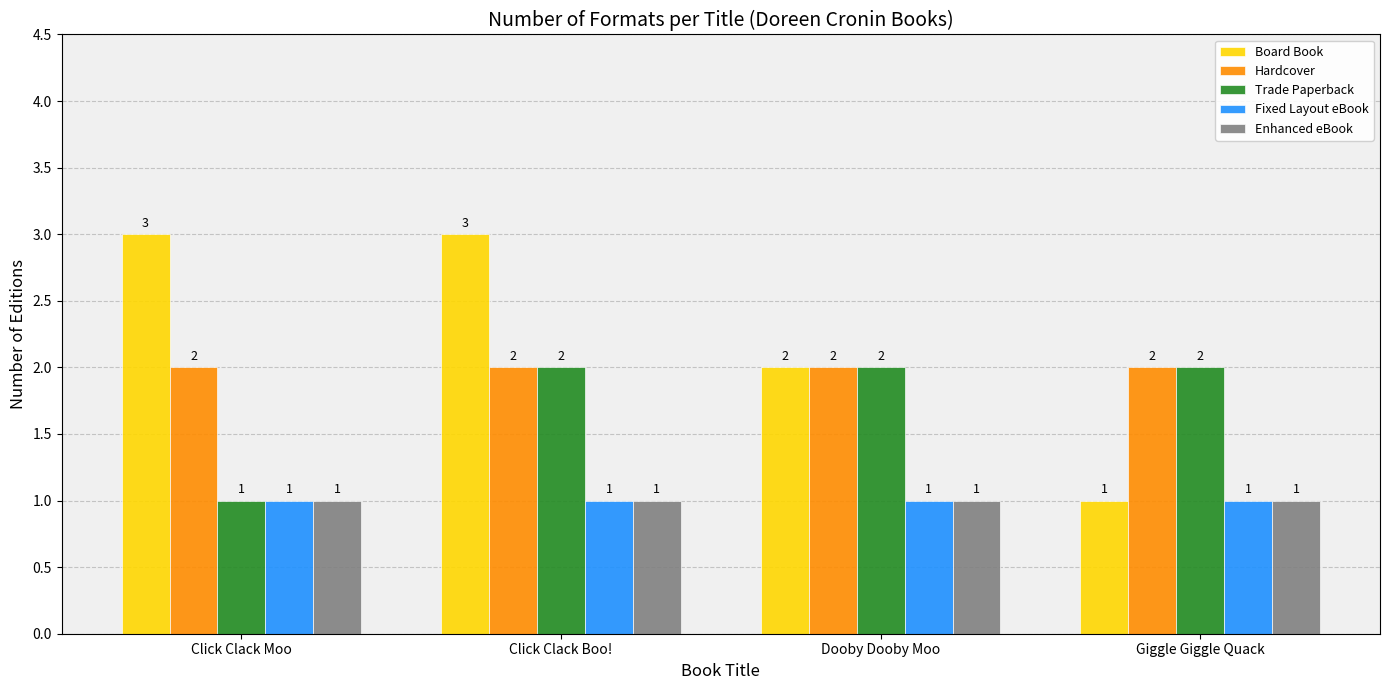

At which category is the sum across all series the highest?

Click Clack Boo!